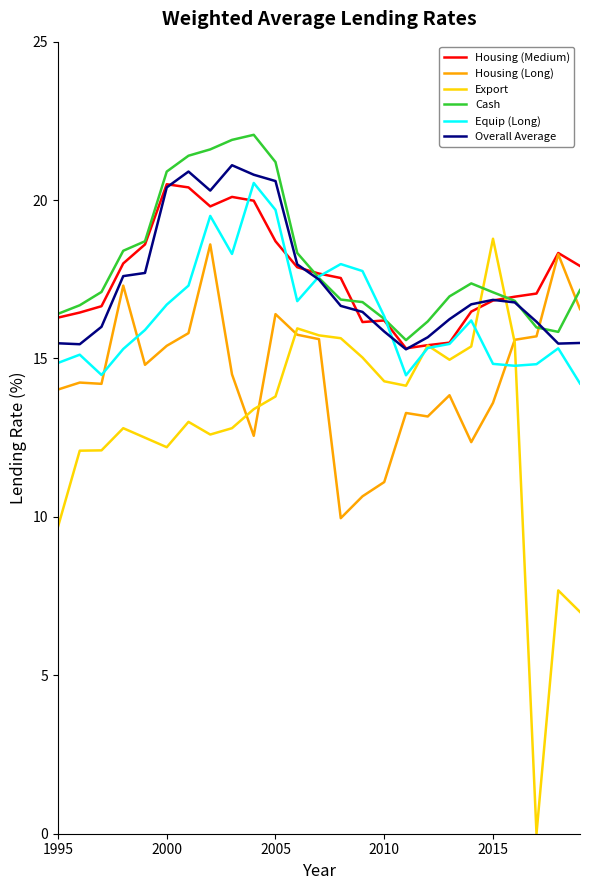

What is the maximum value shown in the chart?

22.1